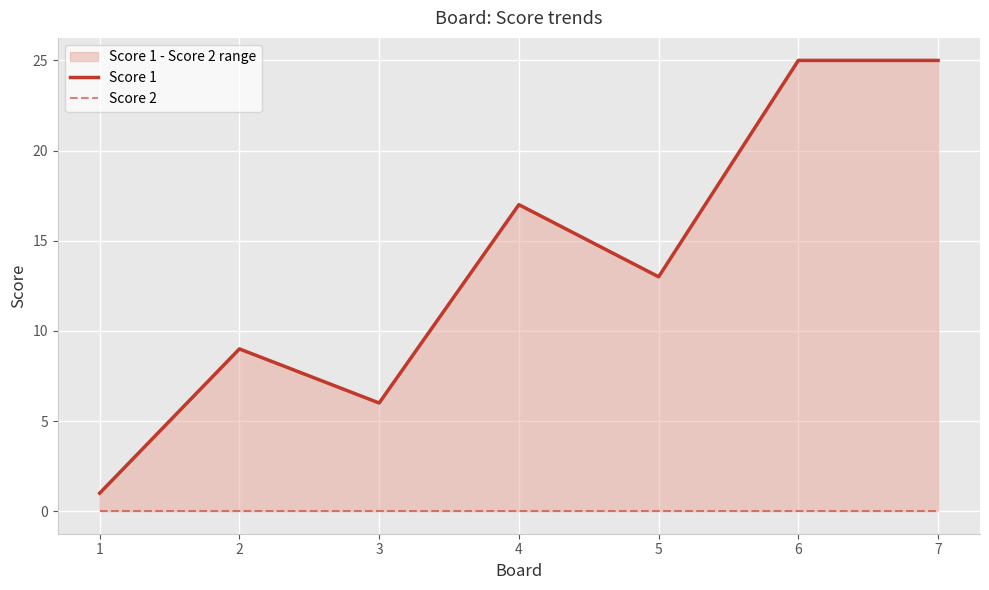

Reading left to right, extract all data points from this chart.

Score 1: 1=1	2=9	3=6	4=17	5=13	6=25	7=25
Score 2: 1=0	2=0	3=0	4=0	5=0	6=0	7=0